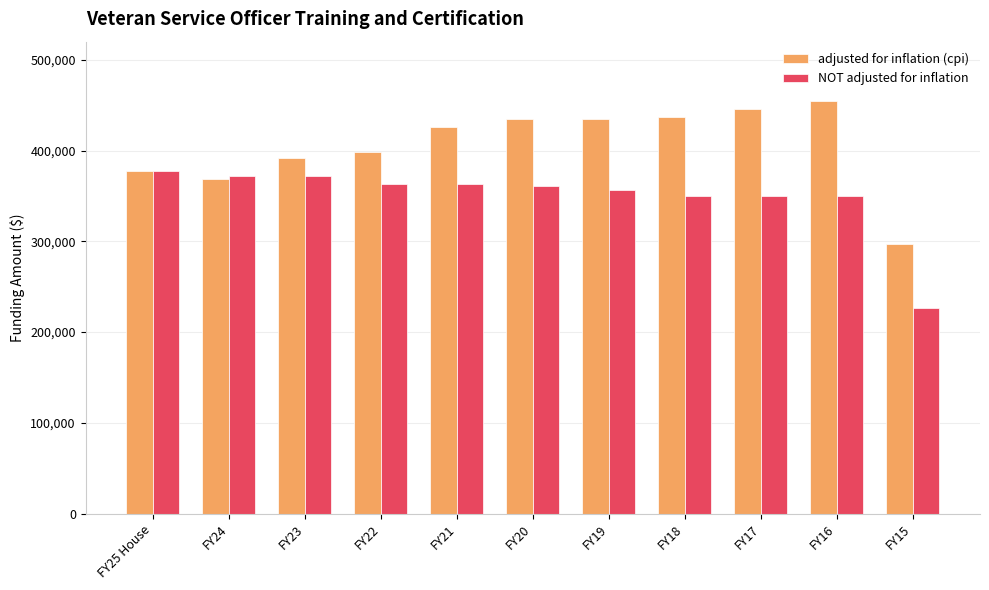

Count the number of data series in this chart.

2